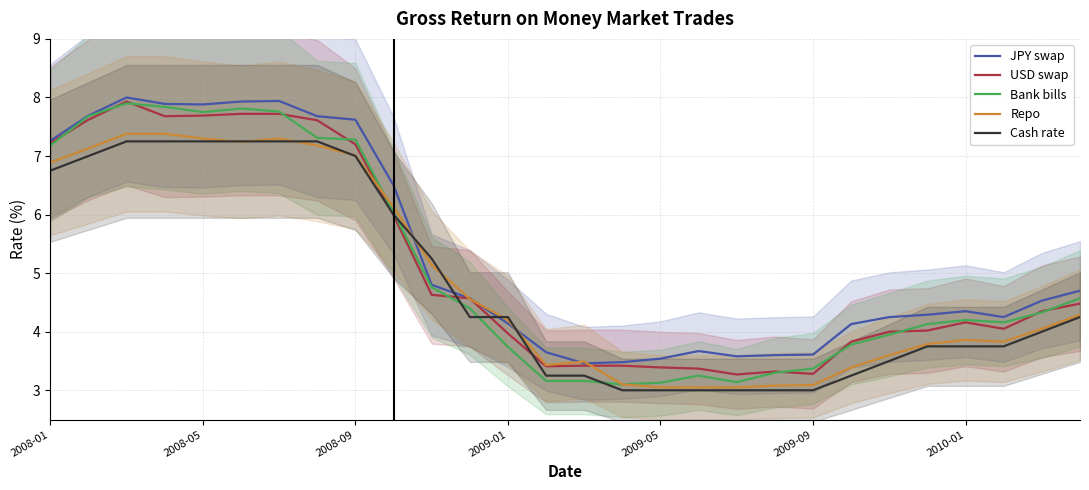

The Bank bills series shows 2.1 at 2009-01. True or false?

False